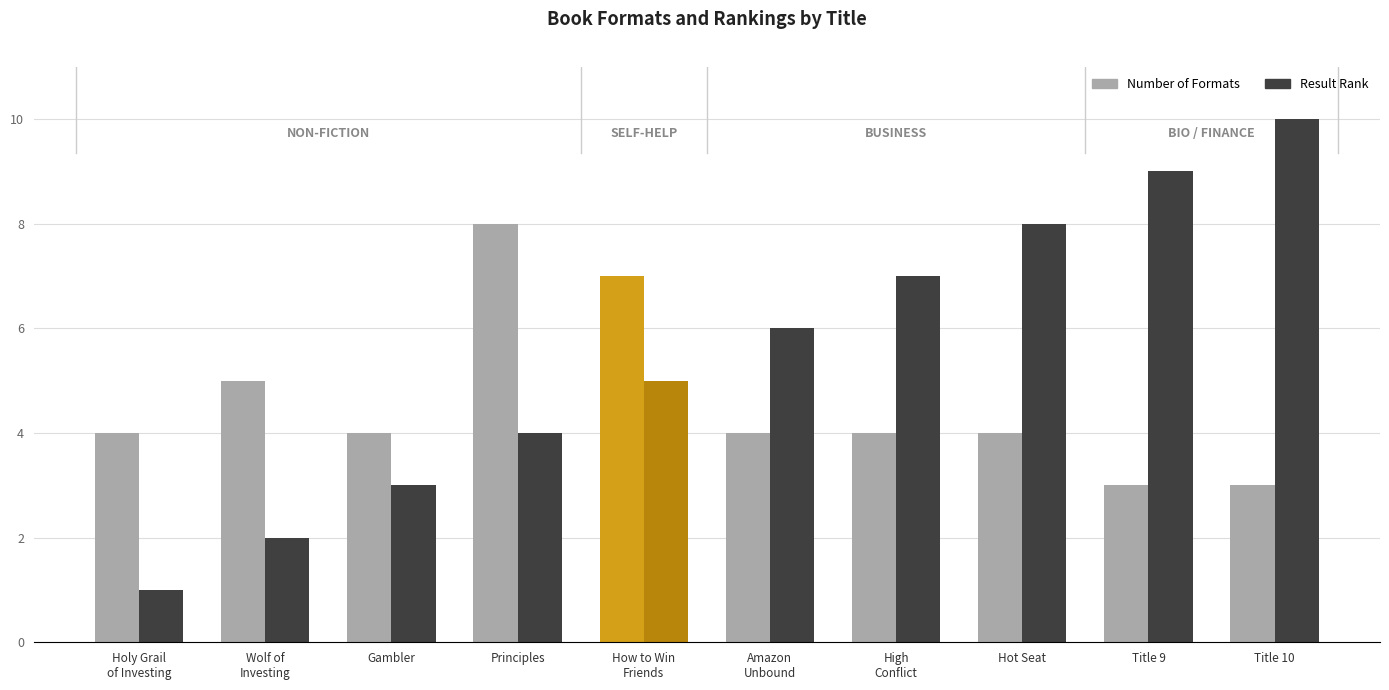

Is it true that Number of Formats equals 7 at Amazon
Unbound?

False